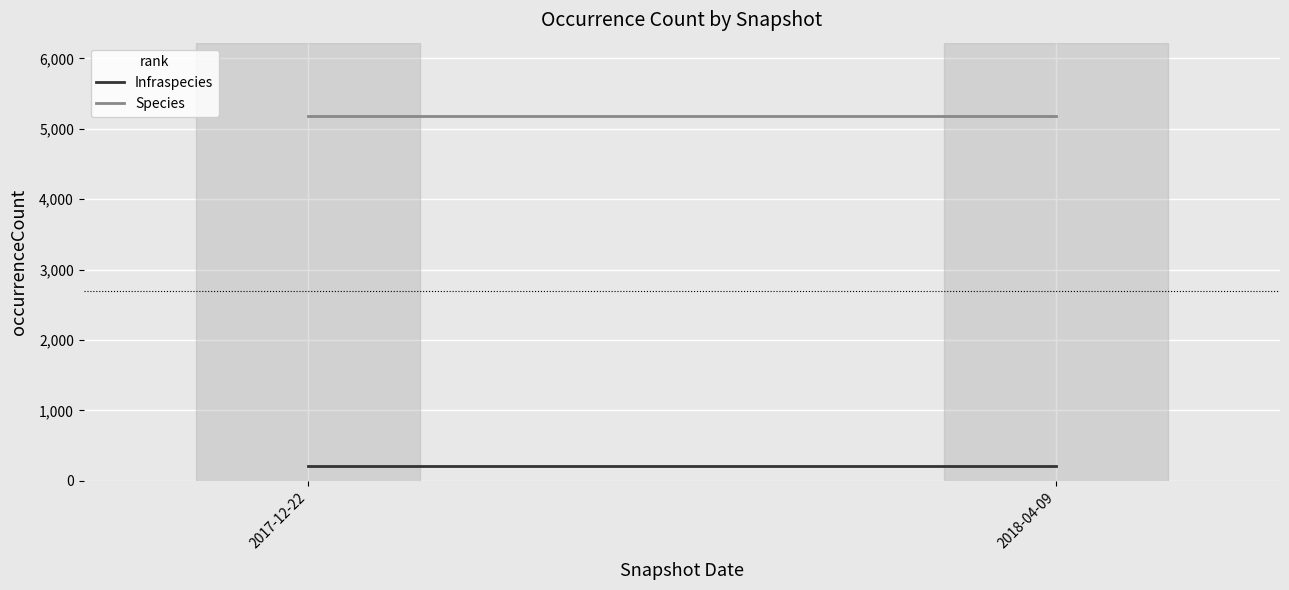

Which series has the largest range (max minus min)?

Infraspecies